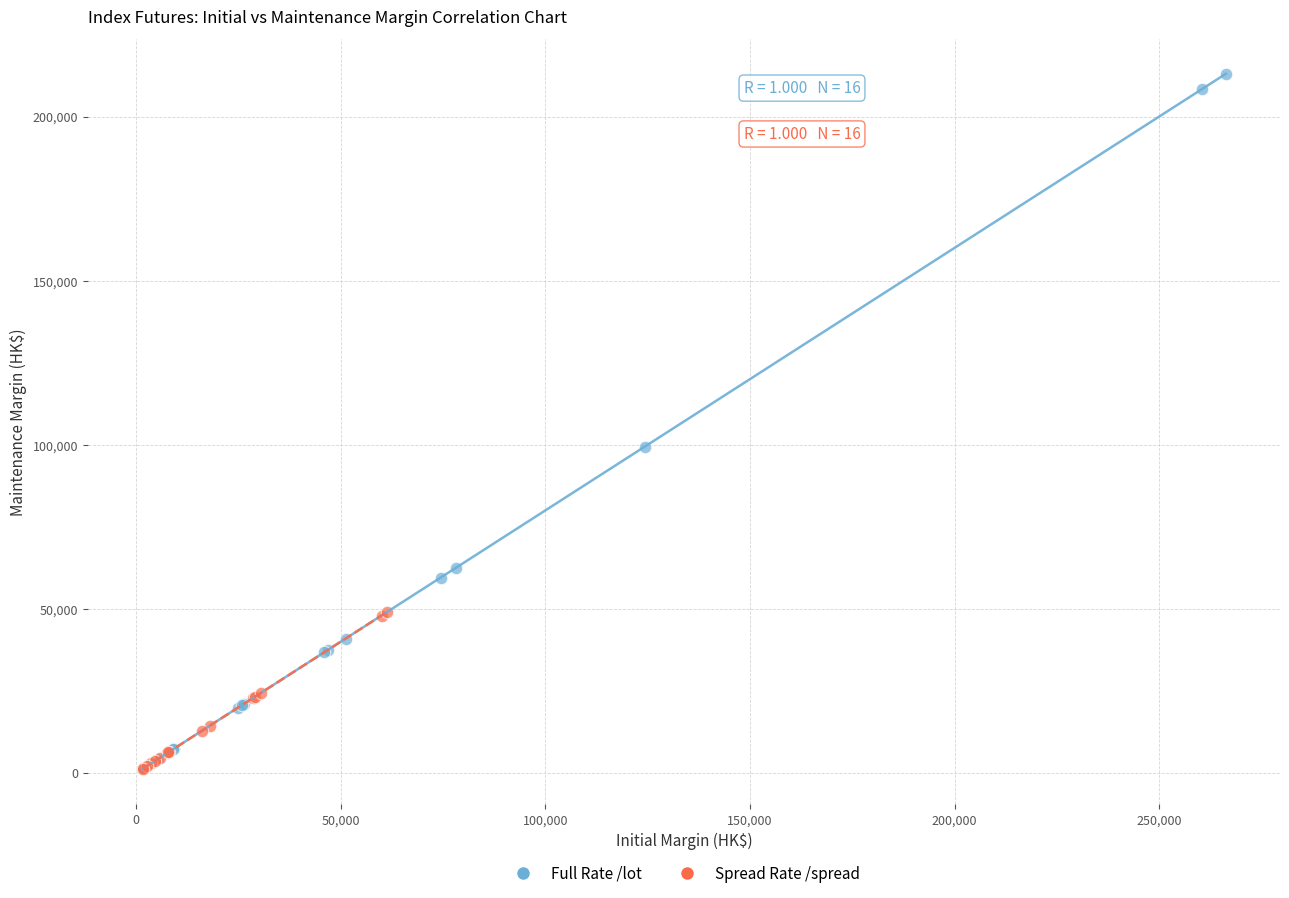

Which series reaches the maximum Y coordinate?

Full Rate /lot